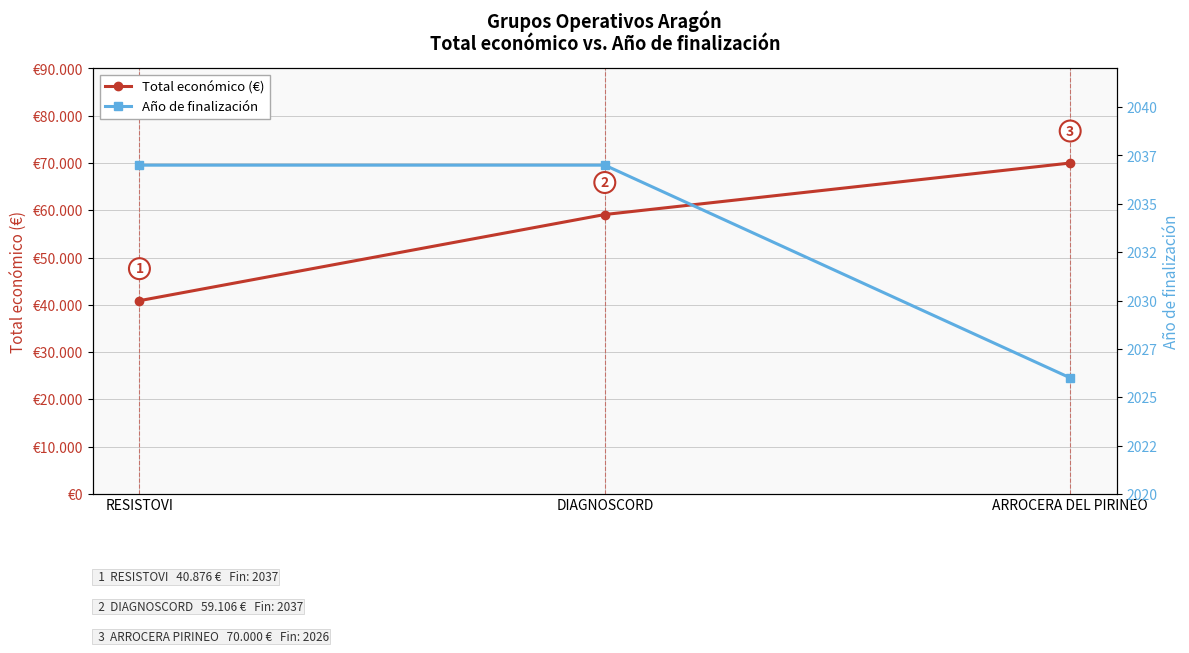

Which category has the lowest value in the Total económico (€) series?

RESISTOVI